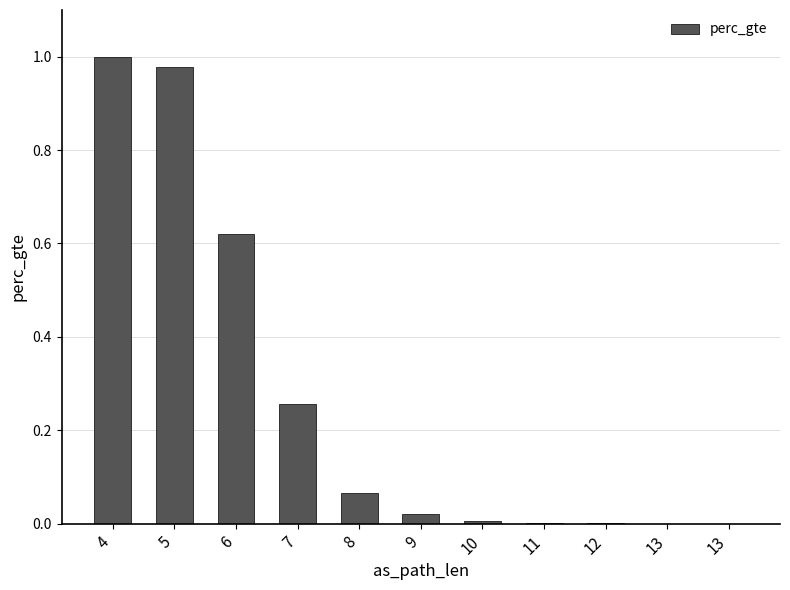

The value at 8 is 0.1. True or false?

False